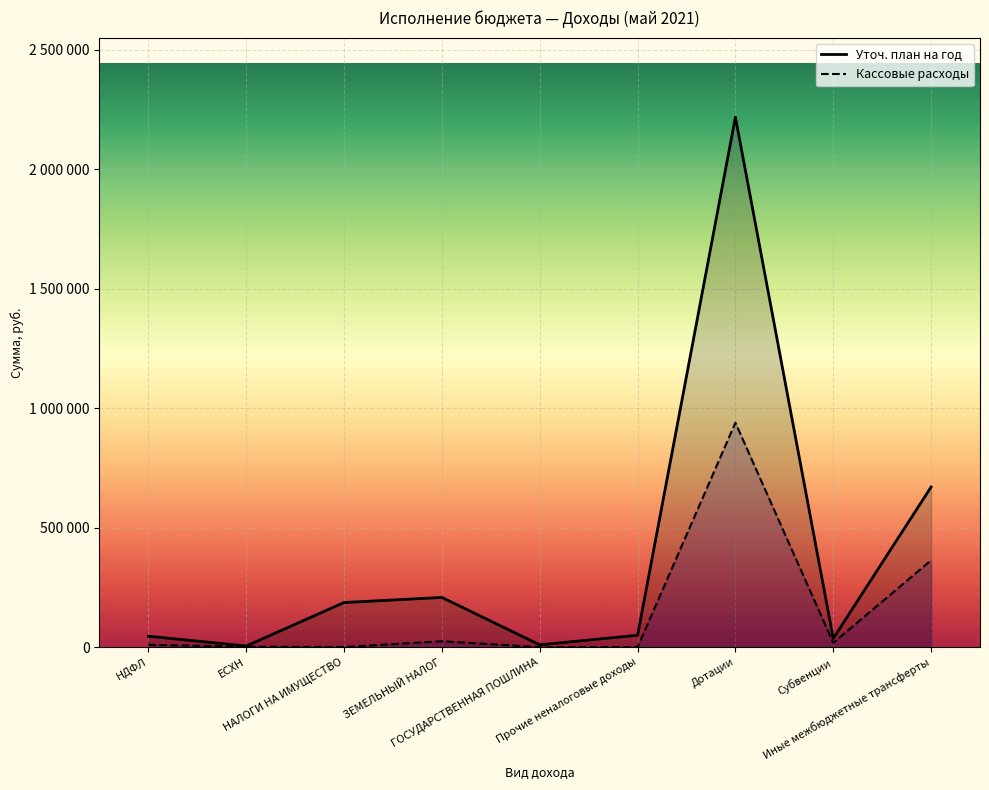

Which series has the widest spread of values?

Уточ. план на год